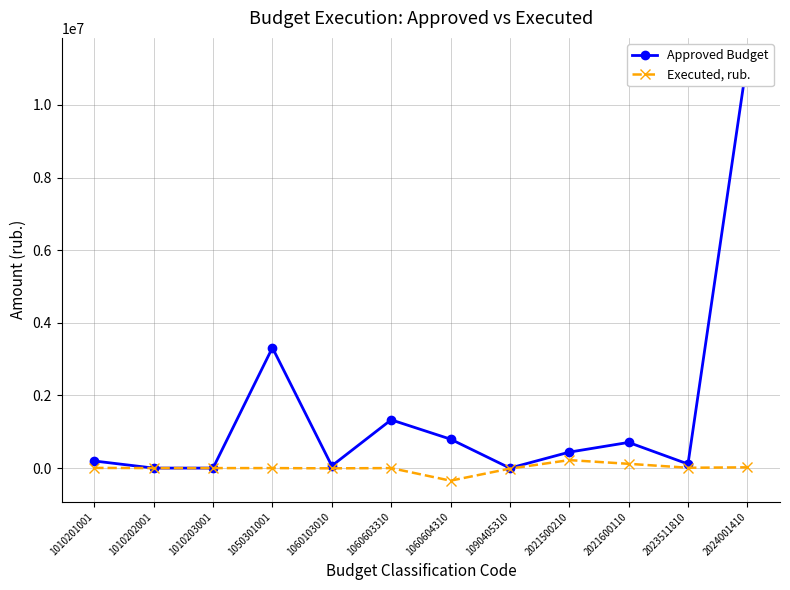

Reading left to right, transcribe all the data shown in this chart.

Approved Budget: 1010201001=195538.0	1010202001=7.0	1010203001=130.0	1050301001=3314787.0	1060103010=61127.0	1060603310=1329183.0	1060604310=796924.0	1090405310=0.0	2021500210=439454.0	2021600110=706899.0	2023511810=112126.0	2024001410=11264618.0
Executed, rub.: 1010201001=5233.9	1010202001=-14.0	1010203001=129.9	1050301001=0.0	1060103010=-6578.7	1060603310=0.0	1060604310=-346474.0	1090405310=-14596.0	2021500210=219727.0	2021600110=117816.0	2023511810=9343.8	2024001410=20962.2